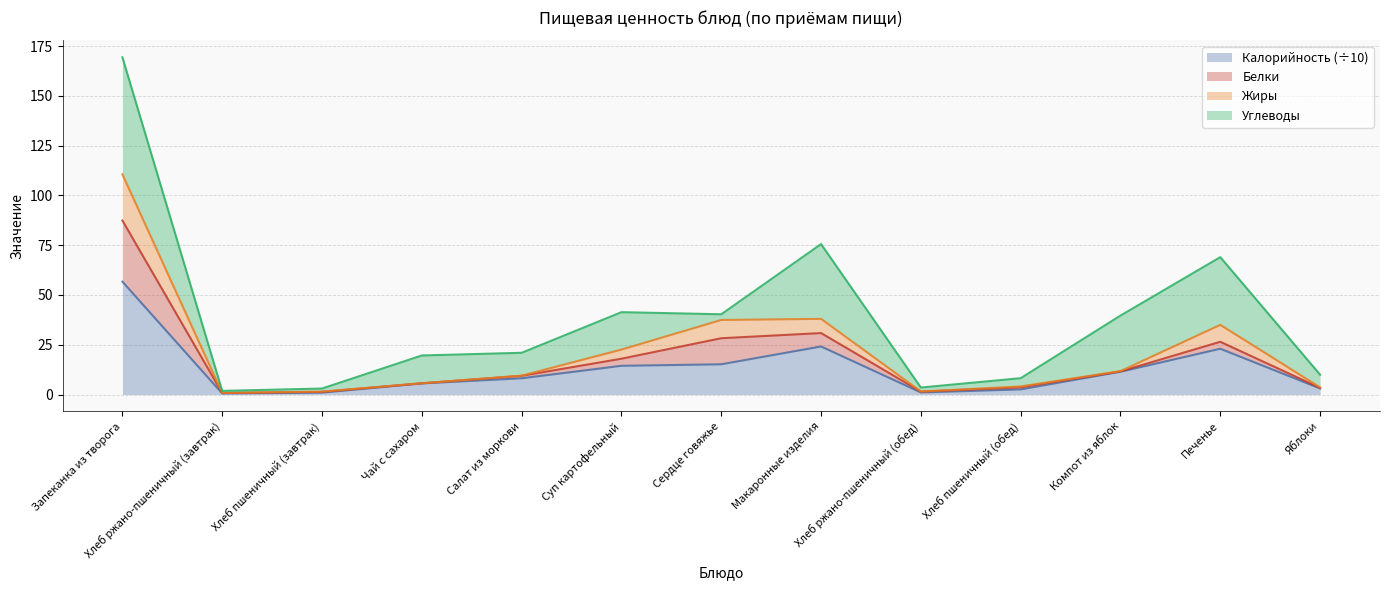

True or false: Калорийность and Жиры intersect in this chart.

False